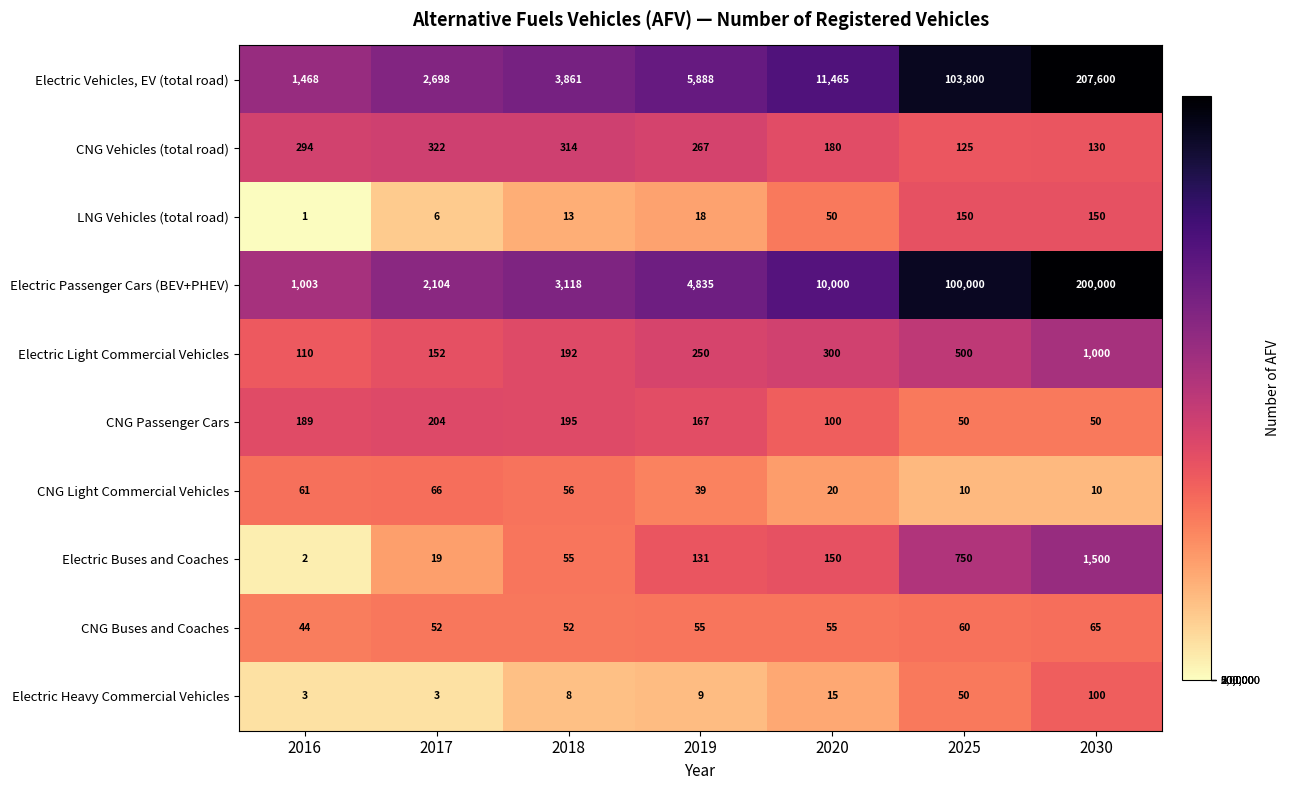

What is the difference between the highest and lowest values at 2017?

2695